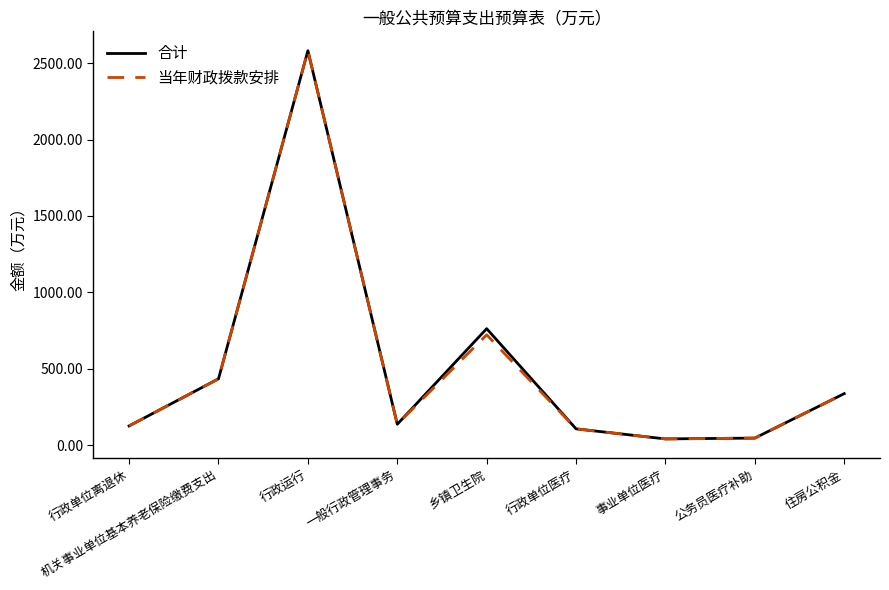

Between 乡镇卫生院 and 行政单位医疗, which series saw the biggest shift?

合计